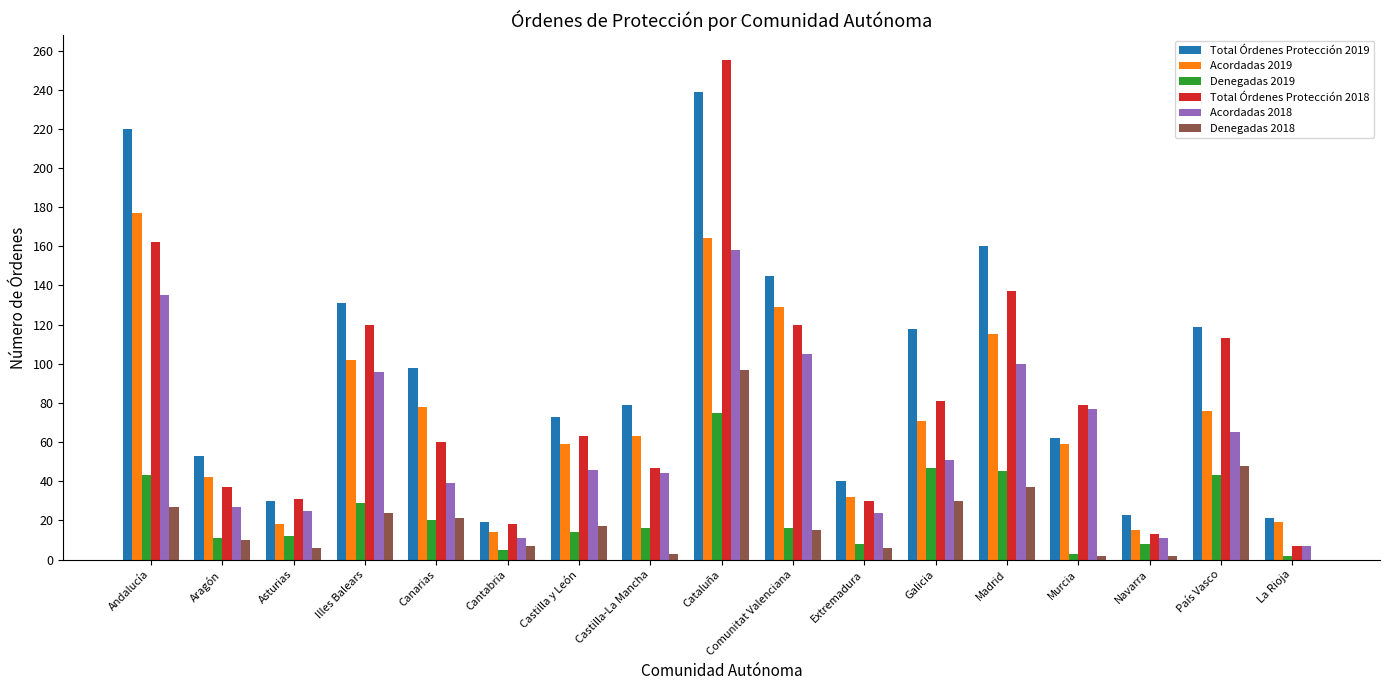

What is the sum of all Total Órdenes Protección 2019 values?

1630